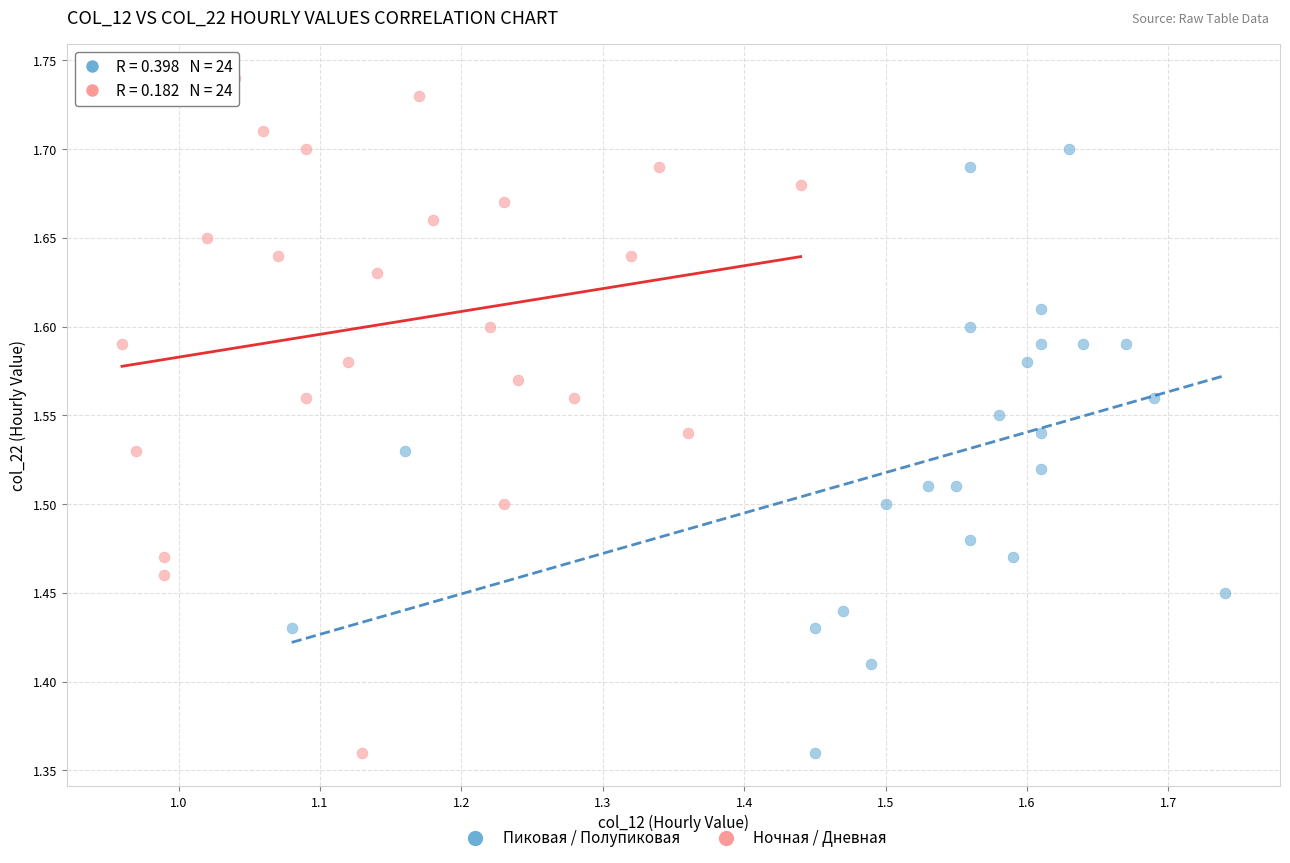

Which series has the largest Y range (max minus min)?

Ночная / Дневная